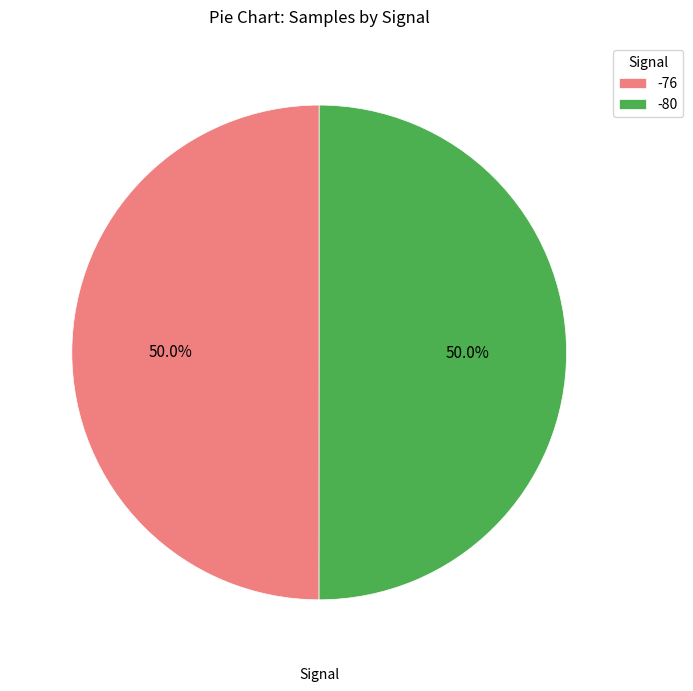

What is the ratio of the value at -80 to the value at -76?

1.0